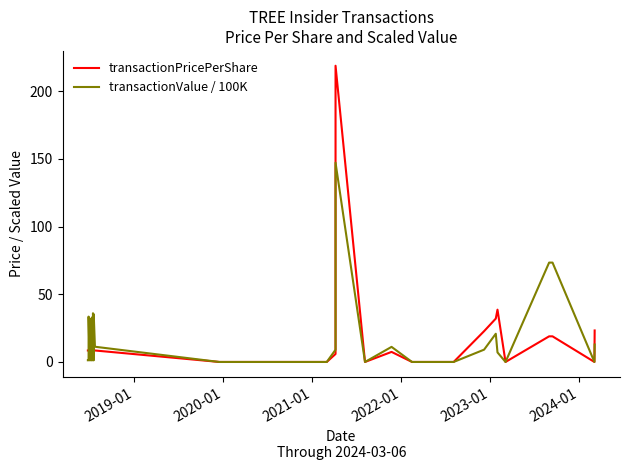

Does the chart have visible grid lines?

No